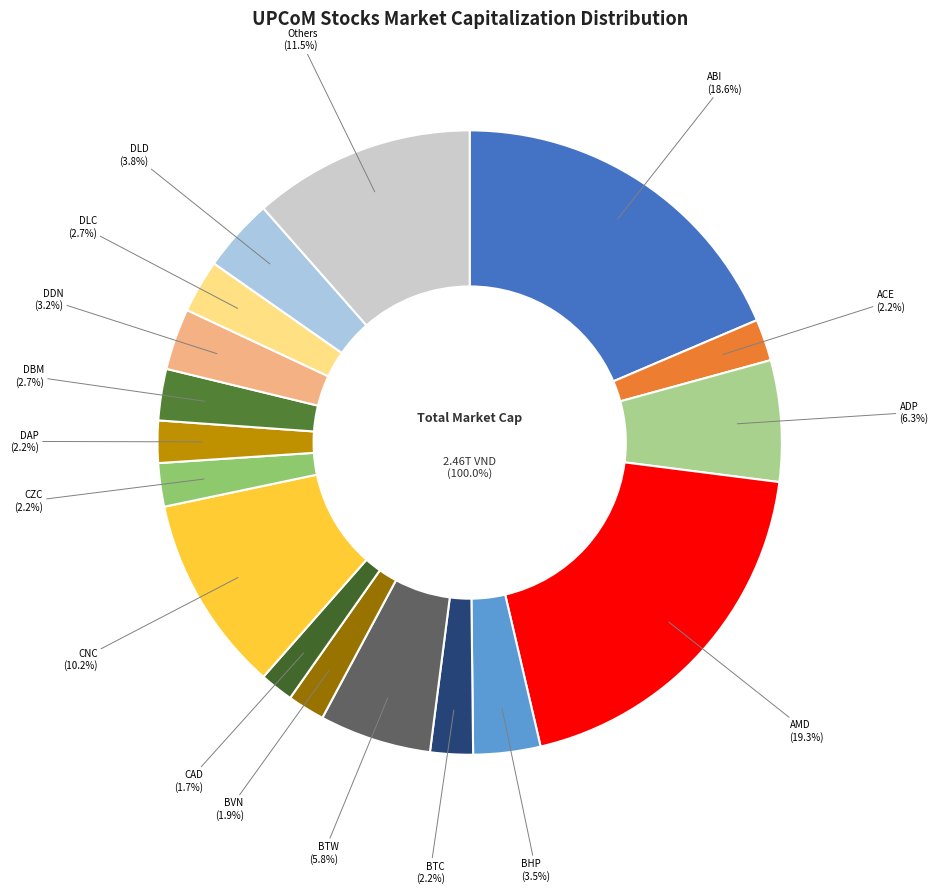

What portion of the pie excludes DDN?

96.8%